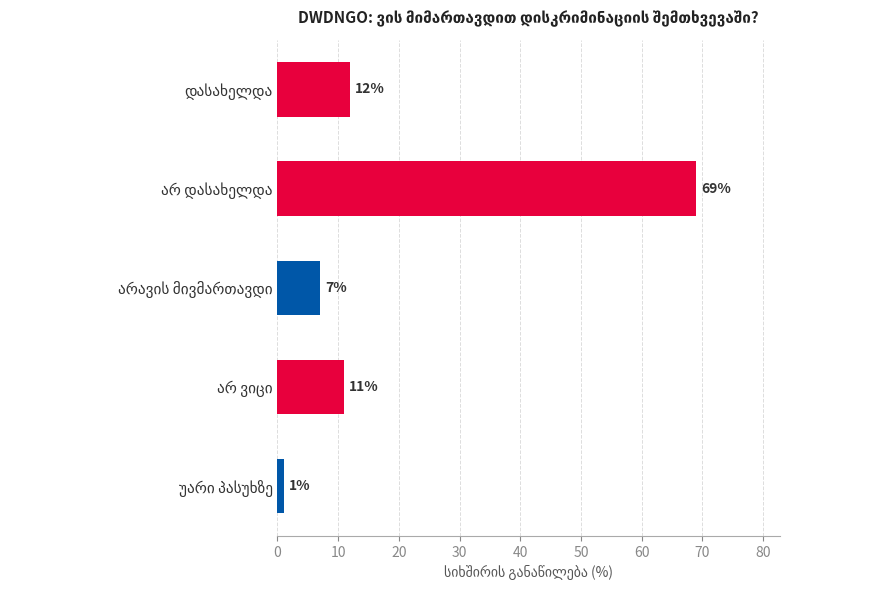

What is the difference between the maximum and minimum values?

68